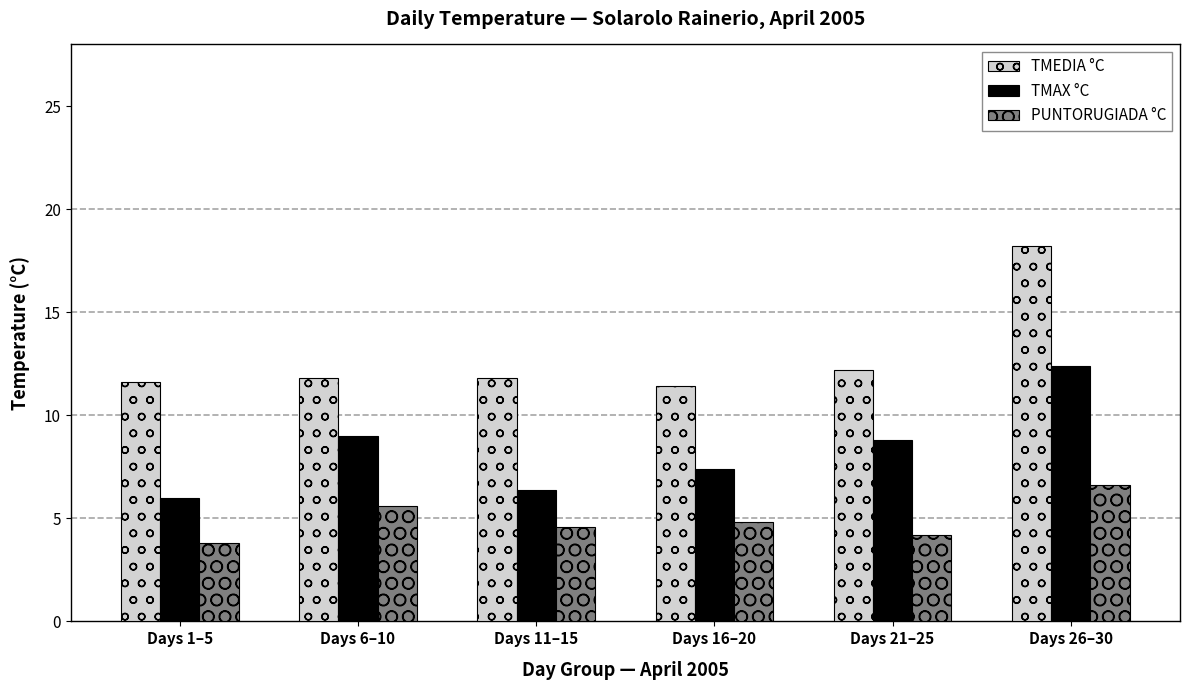

What is the smallest value displayed?

3.8